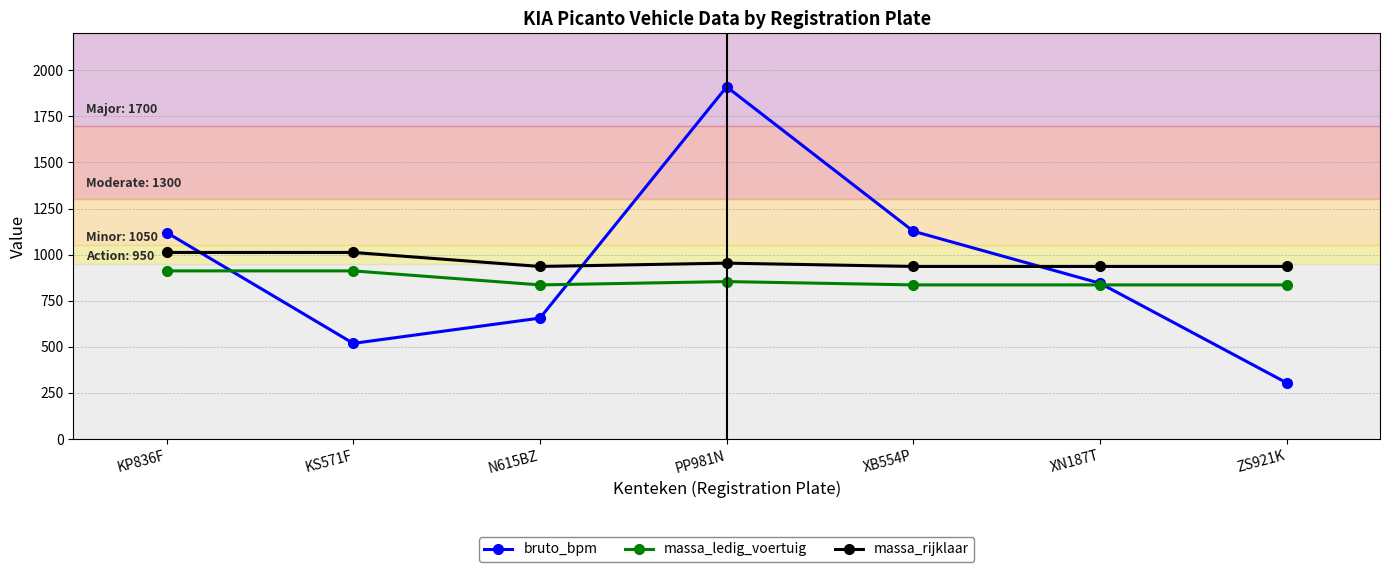

Where is the first local minimum for massa_ledig_voertuig?

N615BZ